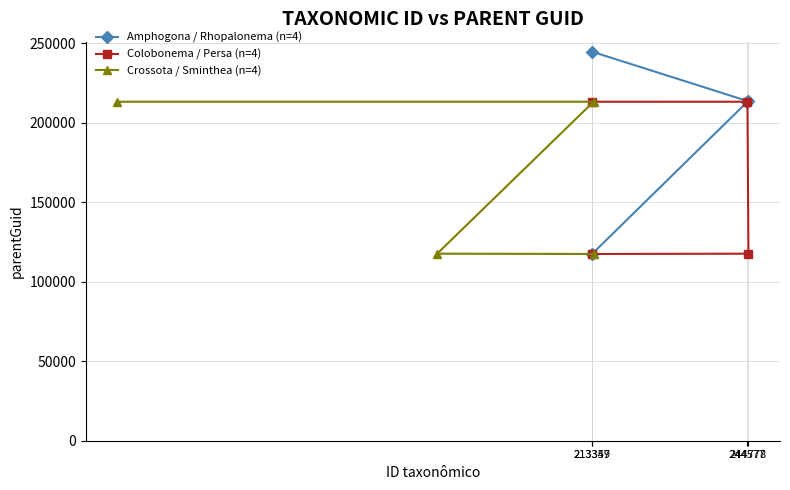

What is the value of the Colobonema / Persa (n=4) point at the 3rd from the left?

213346